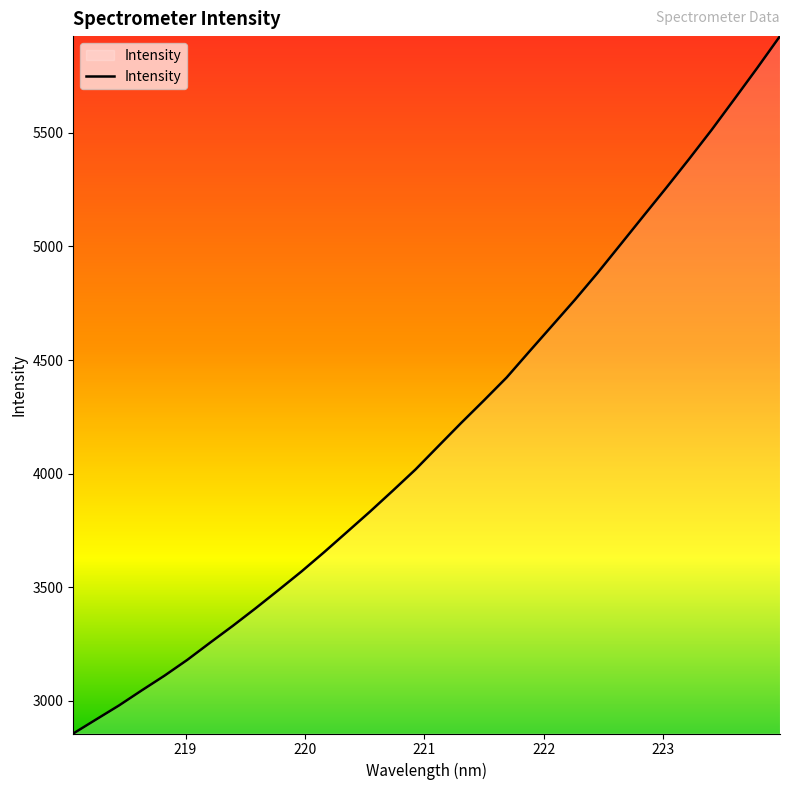

What is the sum of all values?

133897.4